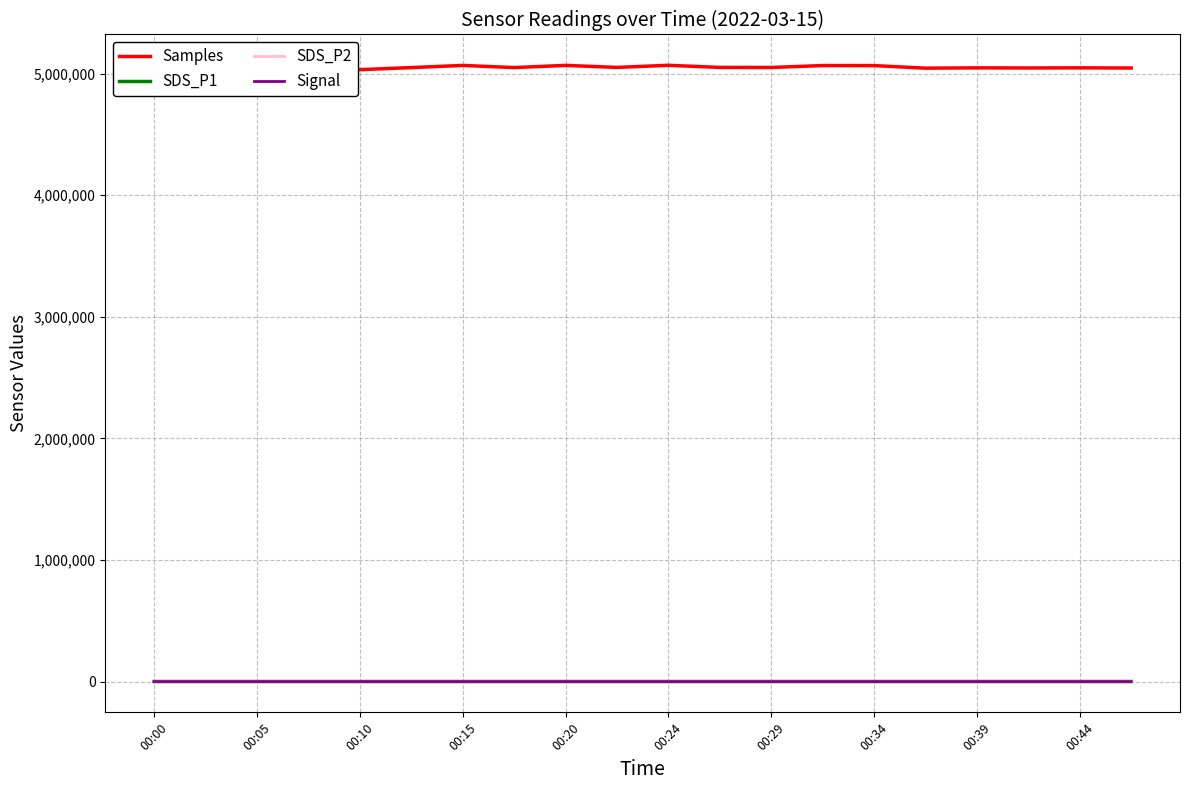

True or false: Samples and Signal cross at least once.

False